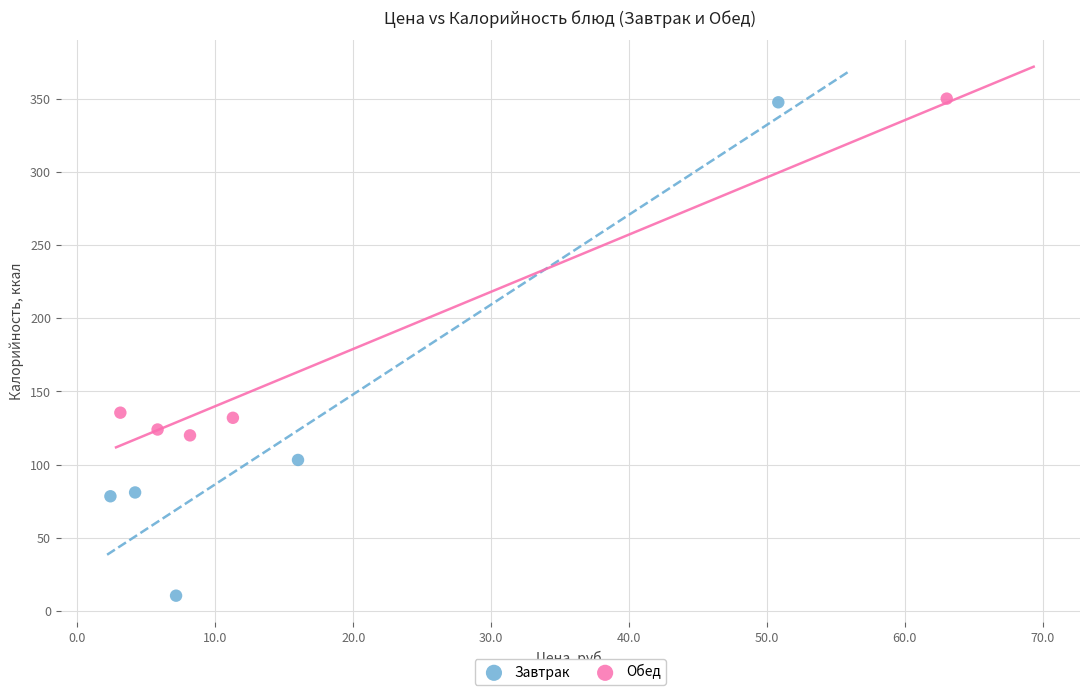

Which series has the largest Y range (max minus min)?

Завтрак